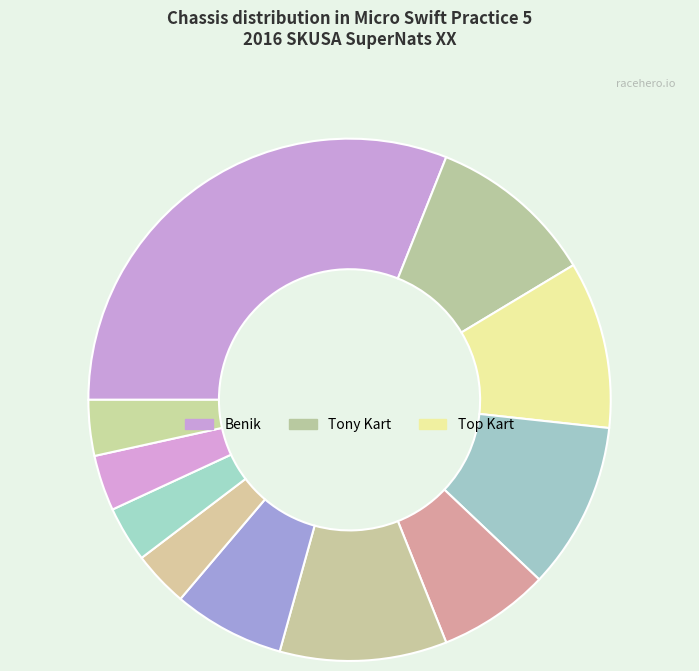

How many segments does this pie chart have?

11